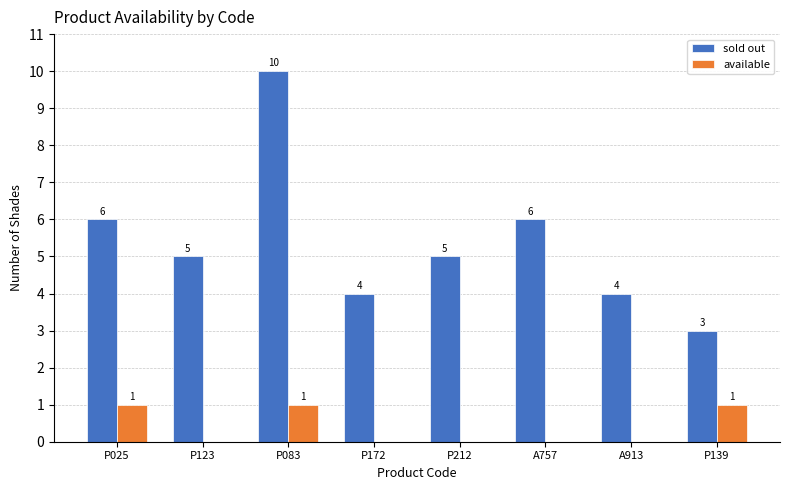

Reading left to right, list all the values displayed in this chart.

sold out: 6	5	10	4	5	6	4	3
available: 1	0	1	0	0	0	0	1